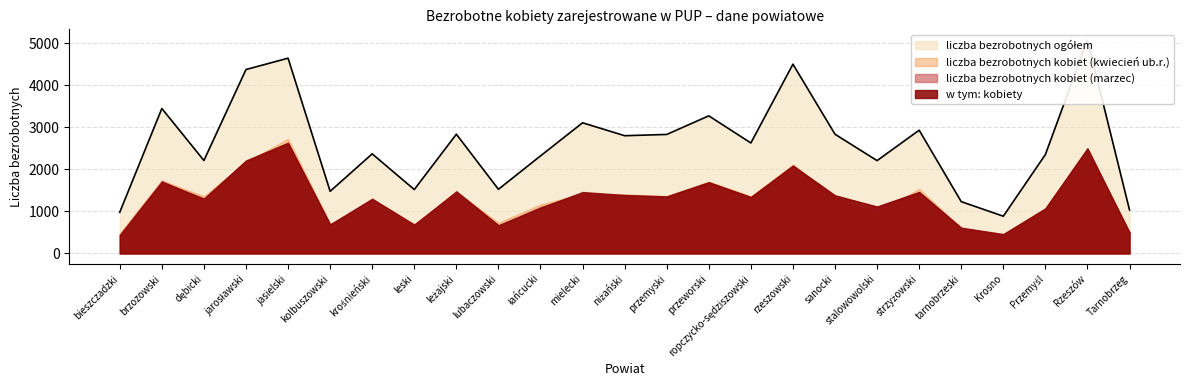

At which category does liczba bezrobotnych ogółem reach its first local peak?

brzozowski